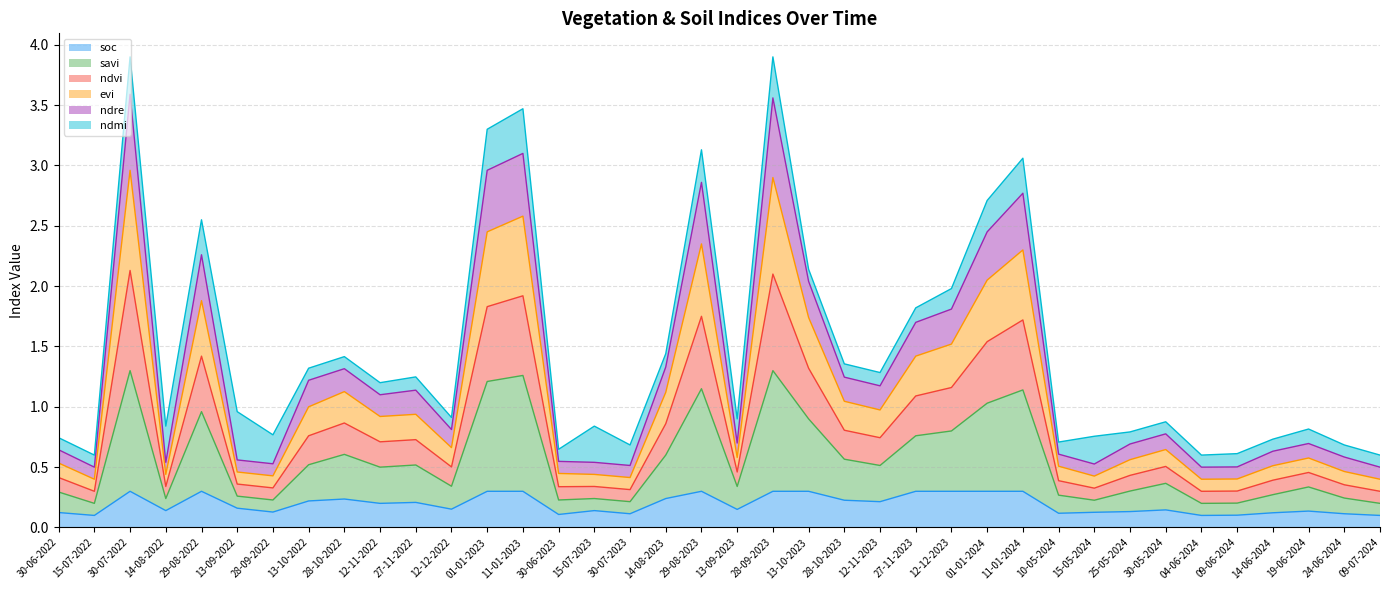

Rank the categories by evi value from highest to lowest.

30-07-2022, 28-09-2023, 11-01-2023, 01-01-2023, 29-08-2023, 11-01-2024, 01-01-2024, 29-08-2022, 13-10-2023, 12-12-2023, 27-11-2023, 28-10-2022, 14-08-2023, 28-10-2023, 13-10-2022, 12-11-2023, 27-11-2022, 12-11-2022, 12-12-2022, 30-05-2024, 13-09-2023, 19-06-2024, 25-05-2024, 30-06-2022, 14-06-2024, 10-05-2024, 24-06-2024, 13-09-2022, 30-06-2023, 14-08-2022, 15-07-2023, 28-09-2022, 15-05-2024, 30-07-2023, 09-06-2024, 15-07-2022, 04-06-2024, 09-07-2024